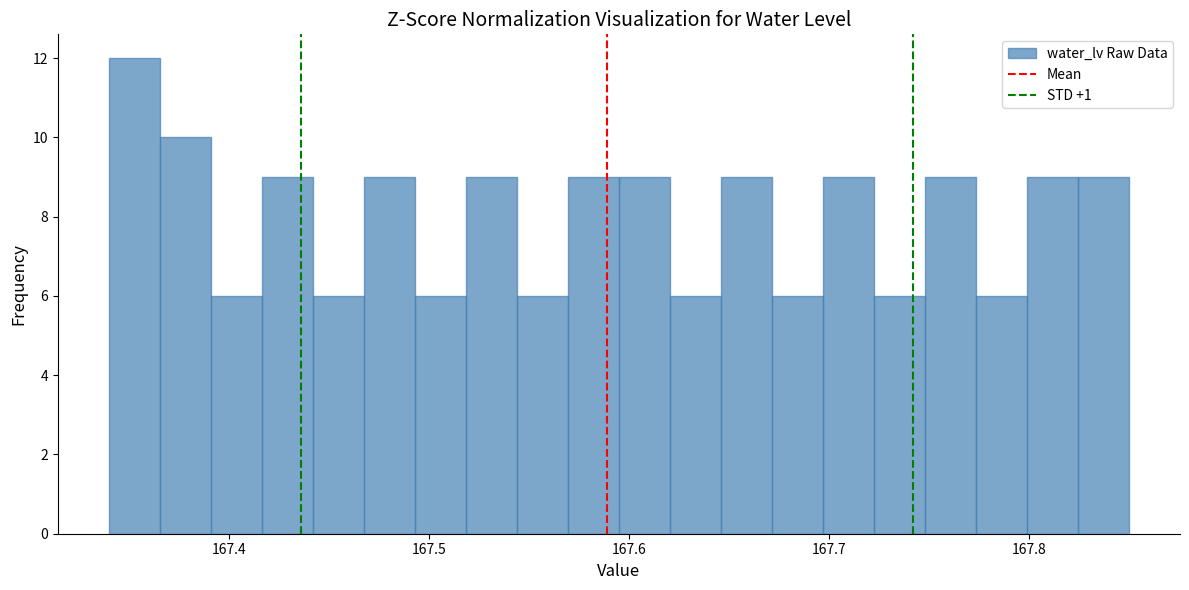

Read against the x-axis, roughly where is the centre of the tallest bar?

167.35